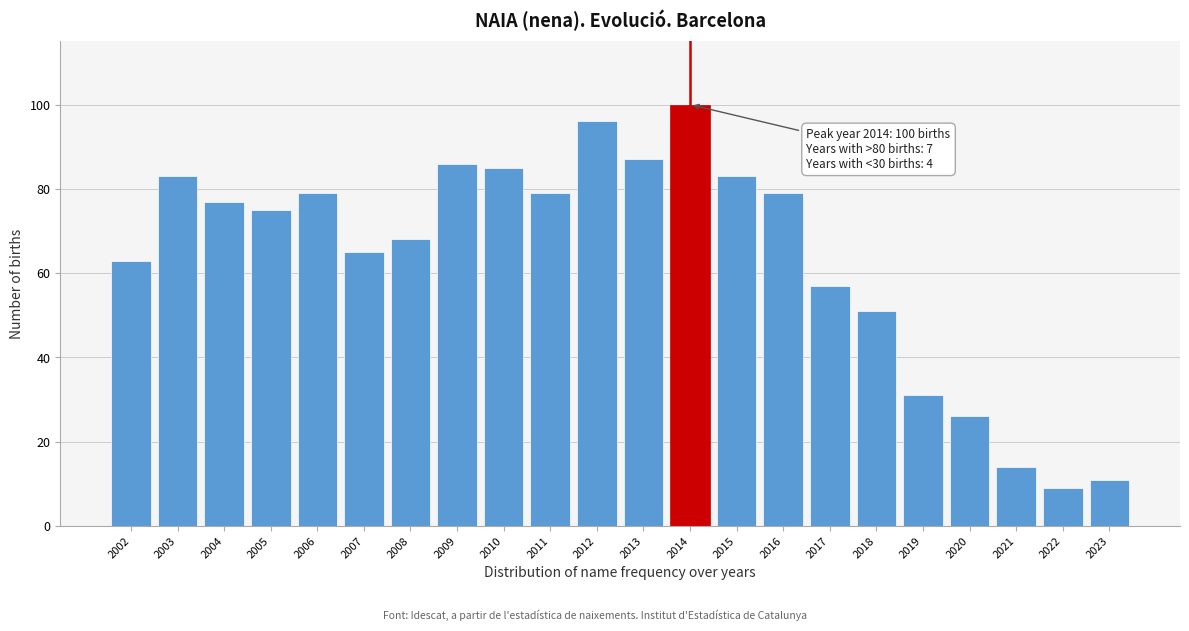

Reading left to right, what are all the values shown in this chart?

2002=63	2003=83	2004=77	2005=75	2006=79	2007=65	2008=68	2009=86	2010=85	2011=79	2012=96	2013=87	2014=100	2015=83	2016=79	2017=57	2018=51	2019=31	2020=26	2021=14	2022=9	2023=11